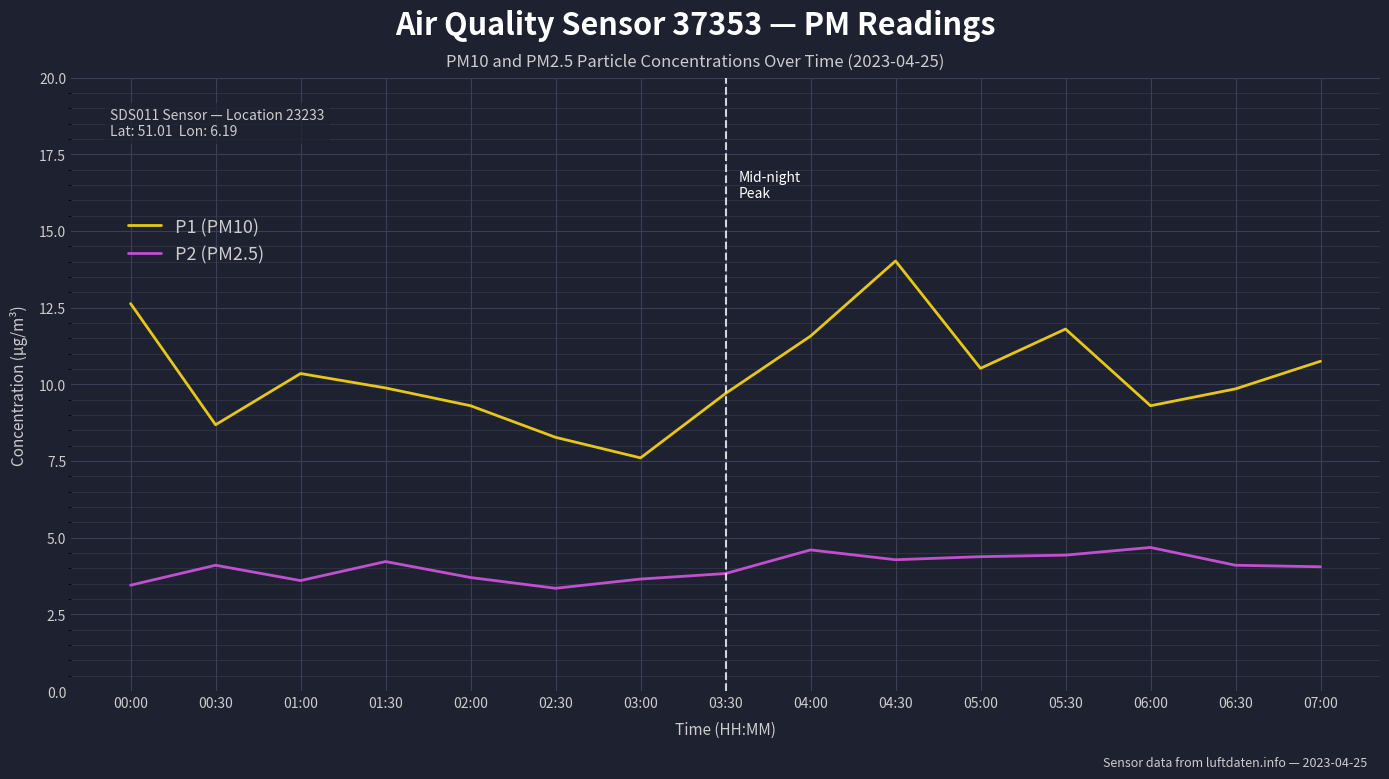

True or false: P2 (PM2.5) has a value of 3.7 at 02:00.

True